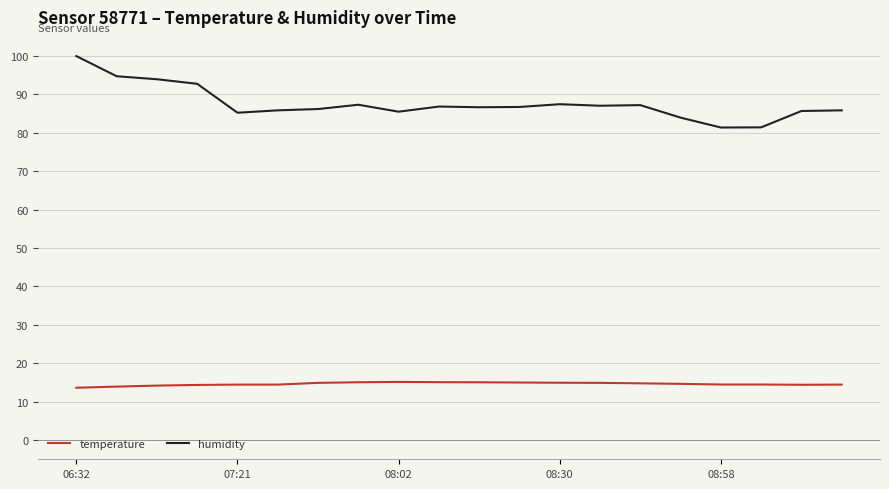

True or false: temperature and humidity intersect in this chart.

False